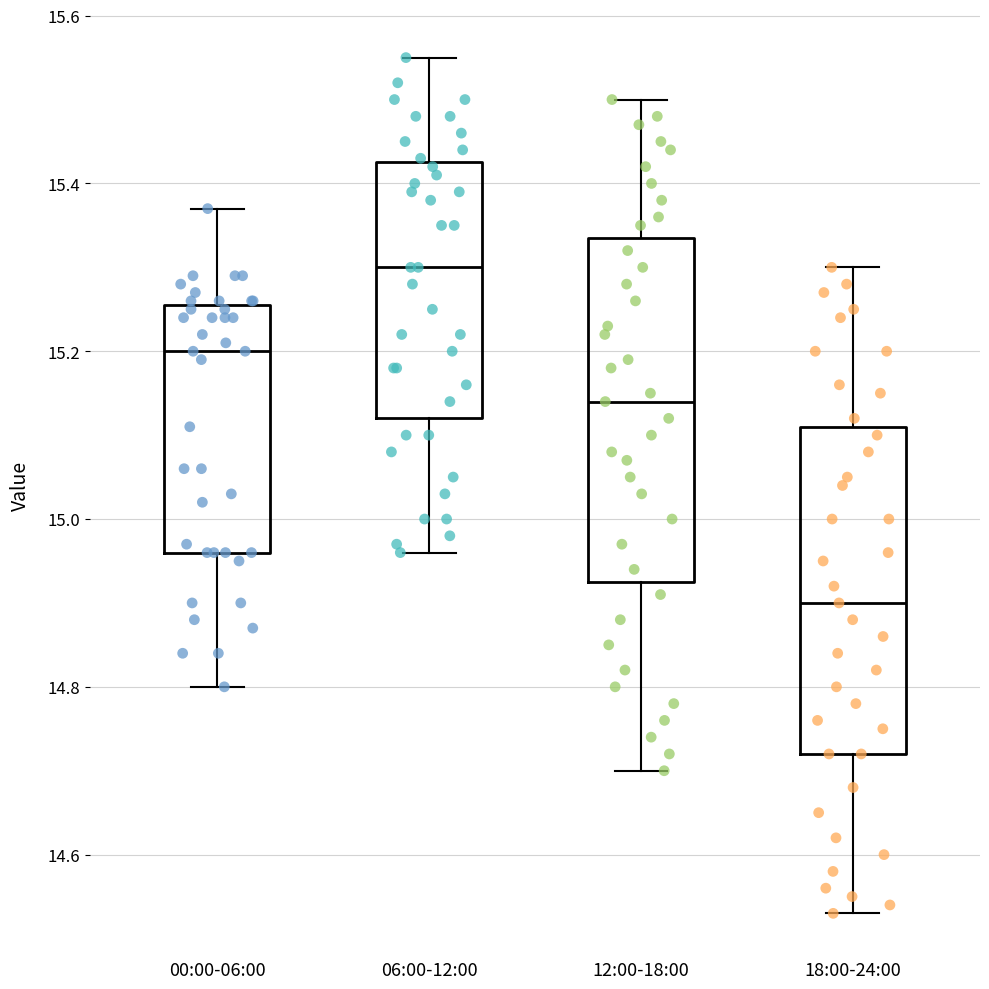

Which box's median line is the highest?

06:00-12:00